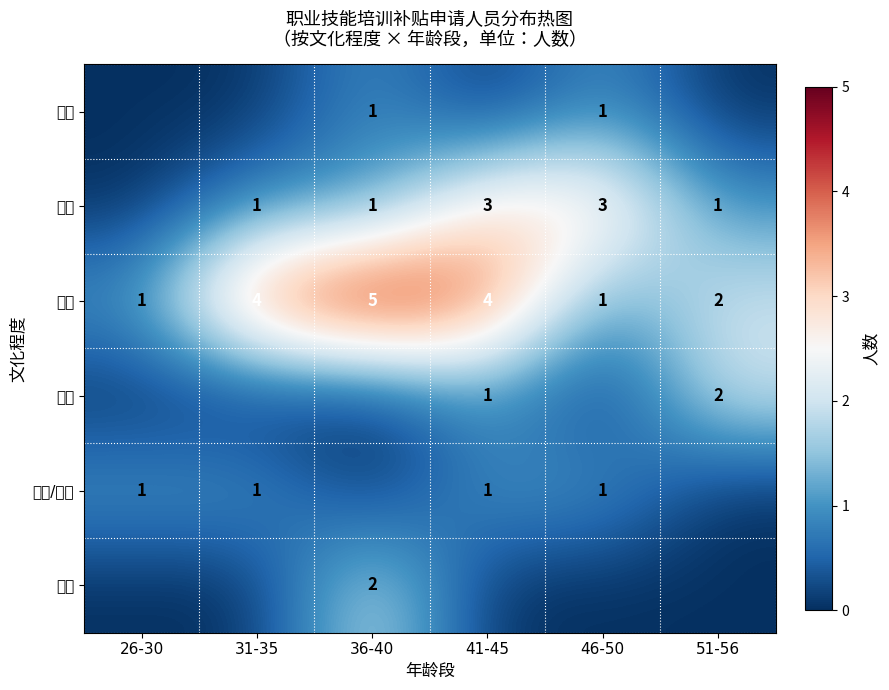

Is it true that 文盲 equals 0 at 36-40?

False